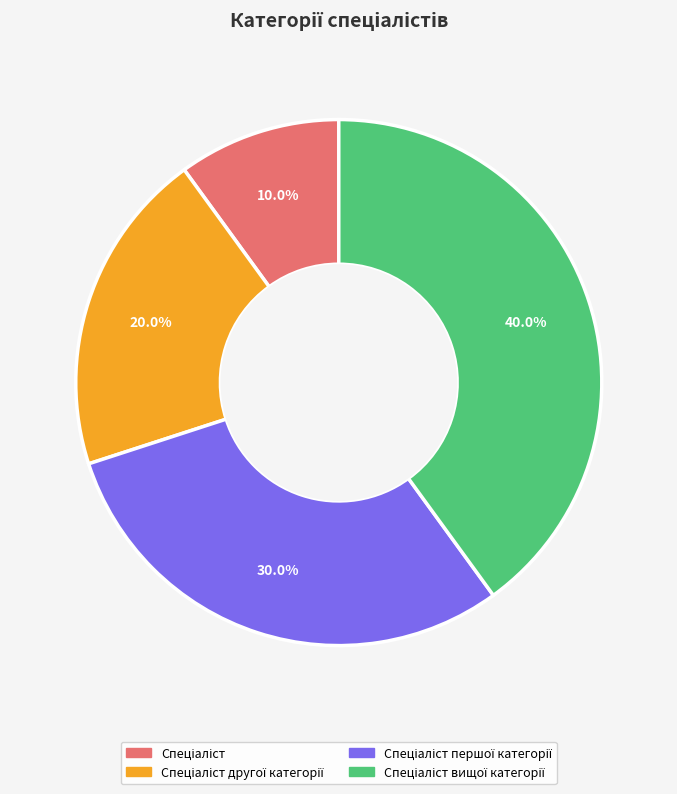

Is there a majority slice in this chart?

No